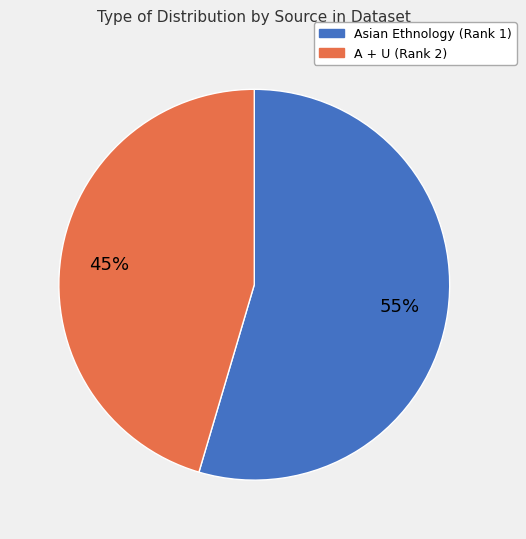

Does any single category account for the majority?

Yes